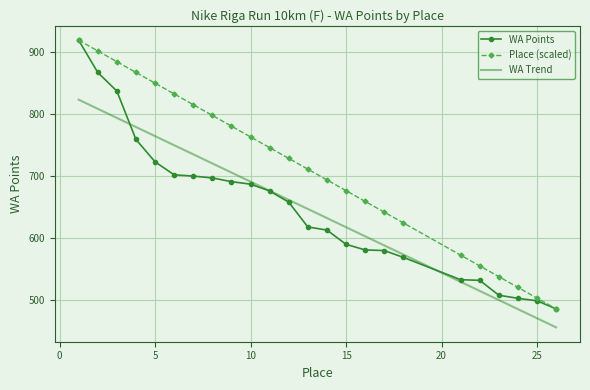

What is the highest value of the WA Points series?

919.0